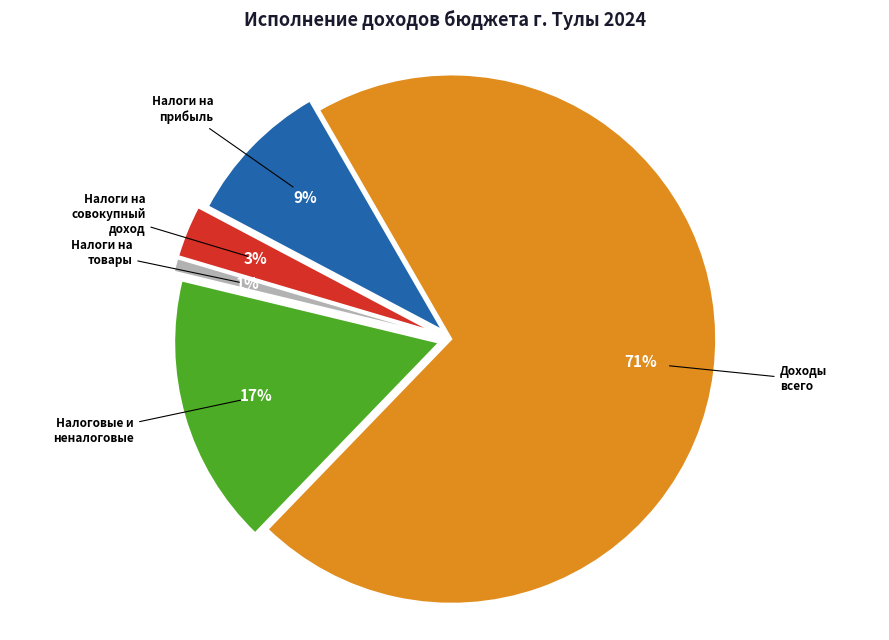

Which has a higher value, НАЛОГИ НА ПРИБЫЛЬ or НАЛОГОВЫЕ И НЕНАЛОГОВЫЕ?

НАЛОГОВЫЕ И НЕНАЛОГОВЫЕ